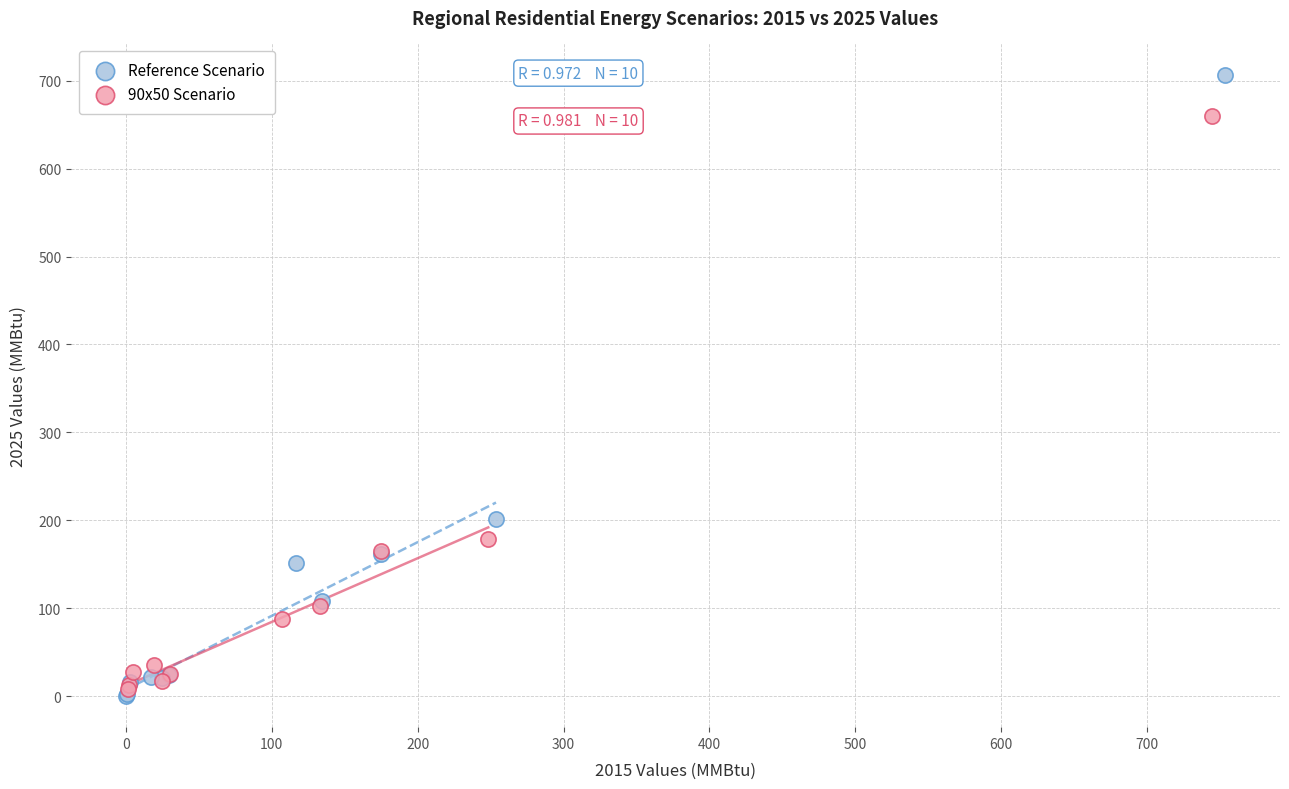

Which series reaches the minimum Y coordinate?

Reference Scenario